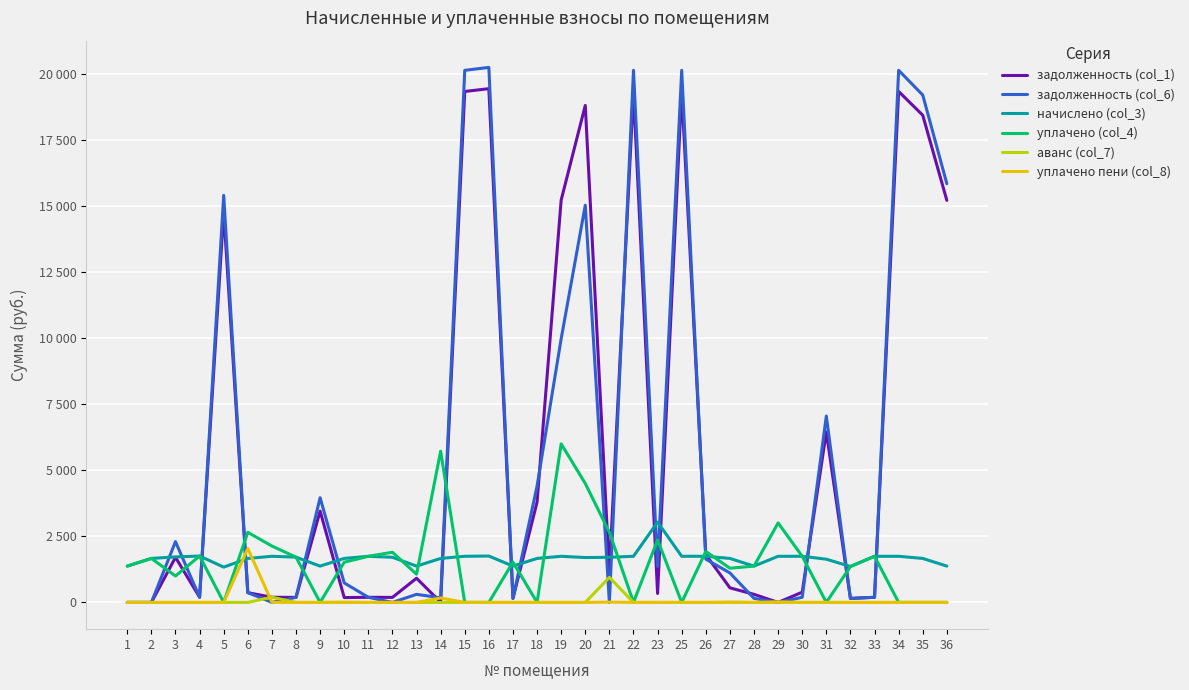

What is the highest value of the задолженность (col_1) series?

19441.8